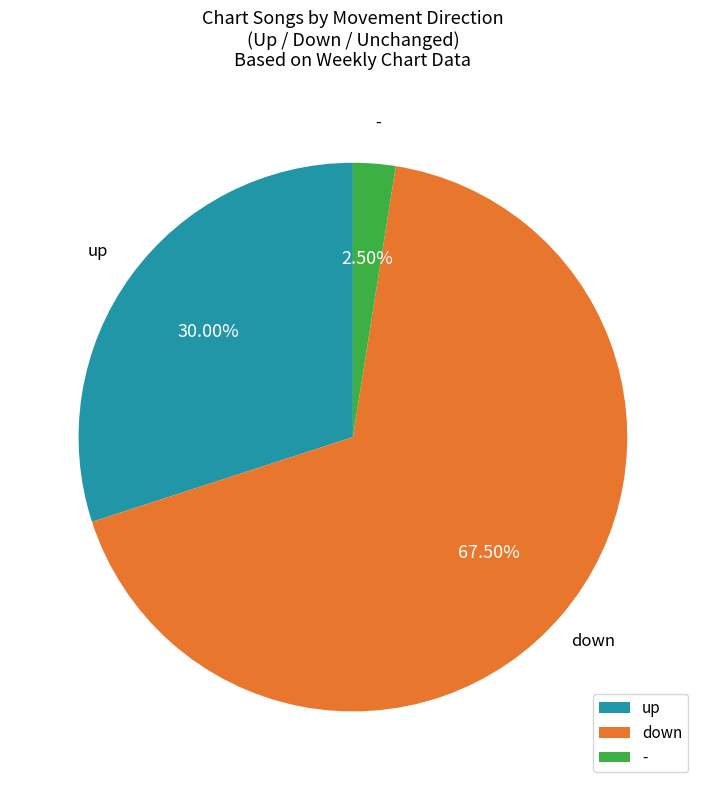

Which category has the smallest portion of the pie?

-